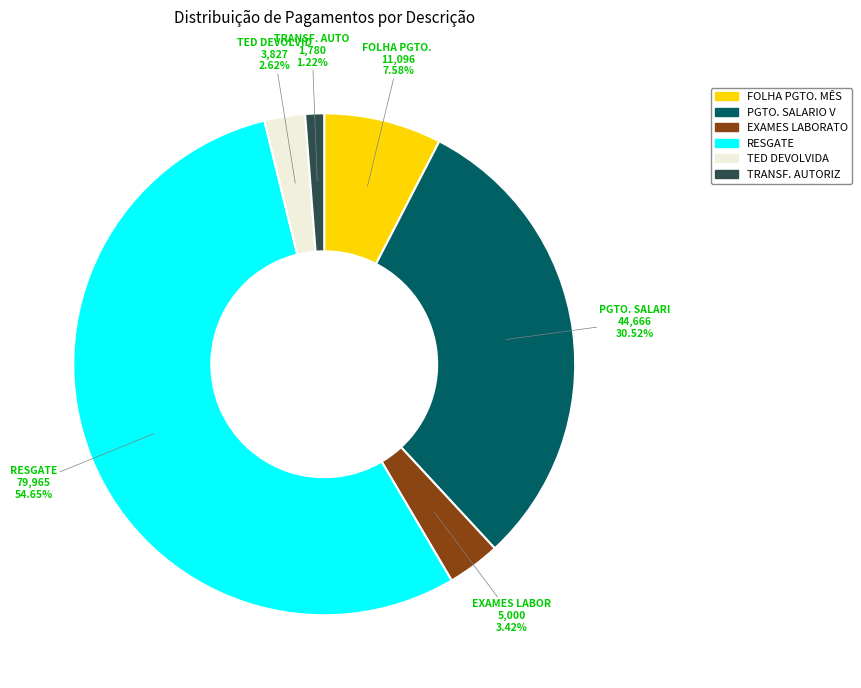

Is there a majority slice in this chart?

Yes